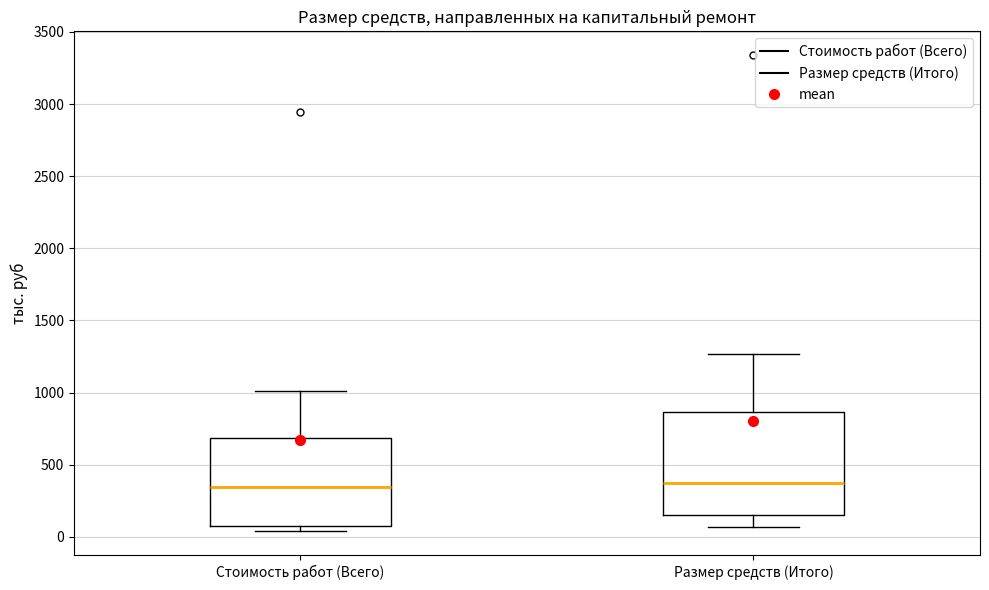

Comparing the boxes themselves (not the whiskers), which one is the tallest?

Размер средств (Итого)